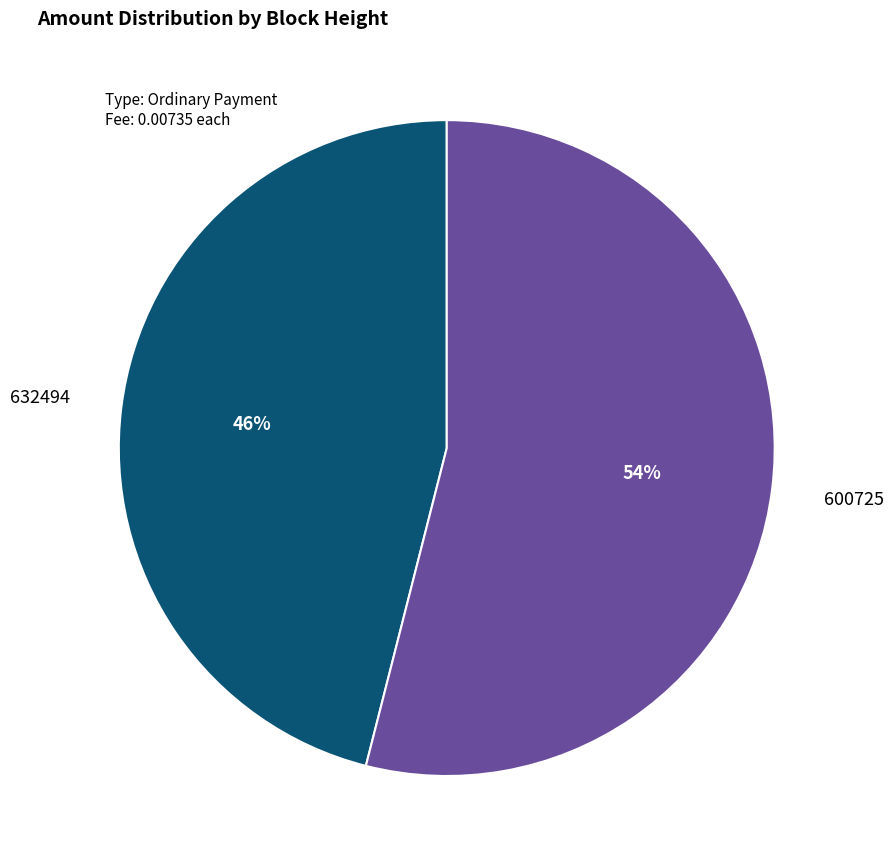

Is there any slice that represents more than half of the pie?

Yes